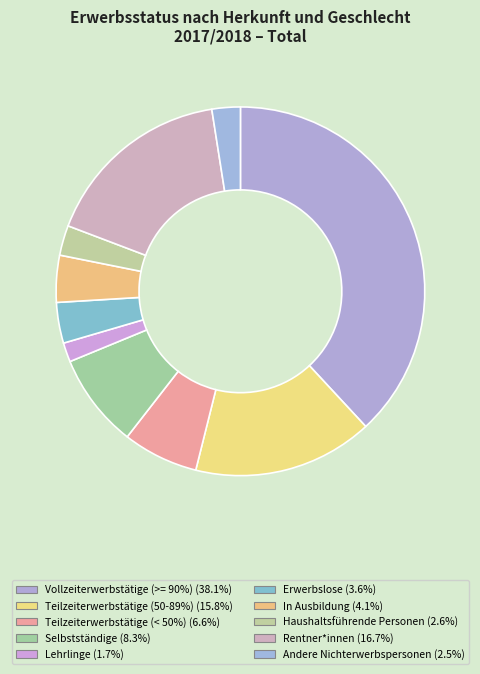

Which has a higher value, Rentner*innen or Haushaltsführende Personen?

Rentner*innen